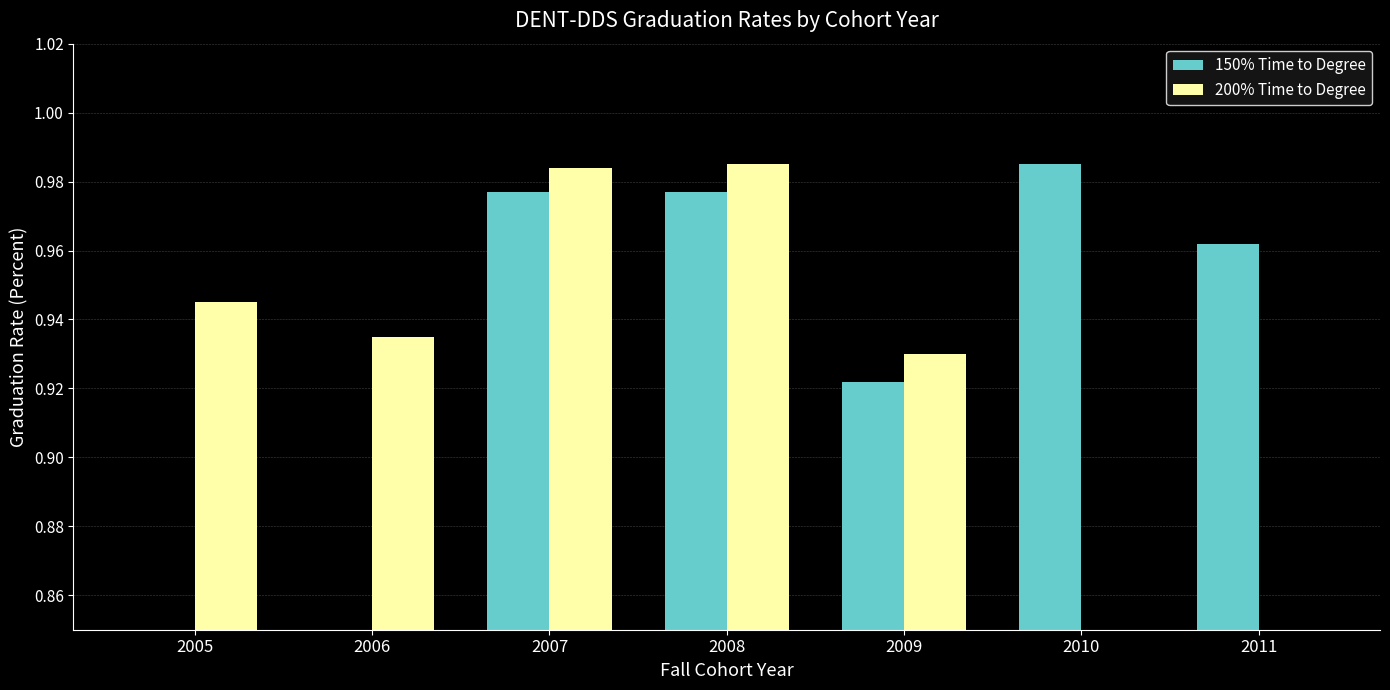

True or false: 150% Time to Degree has a value of 1.6 at 2011.

False